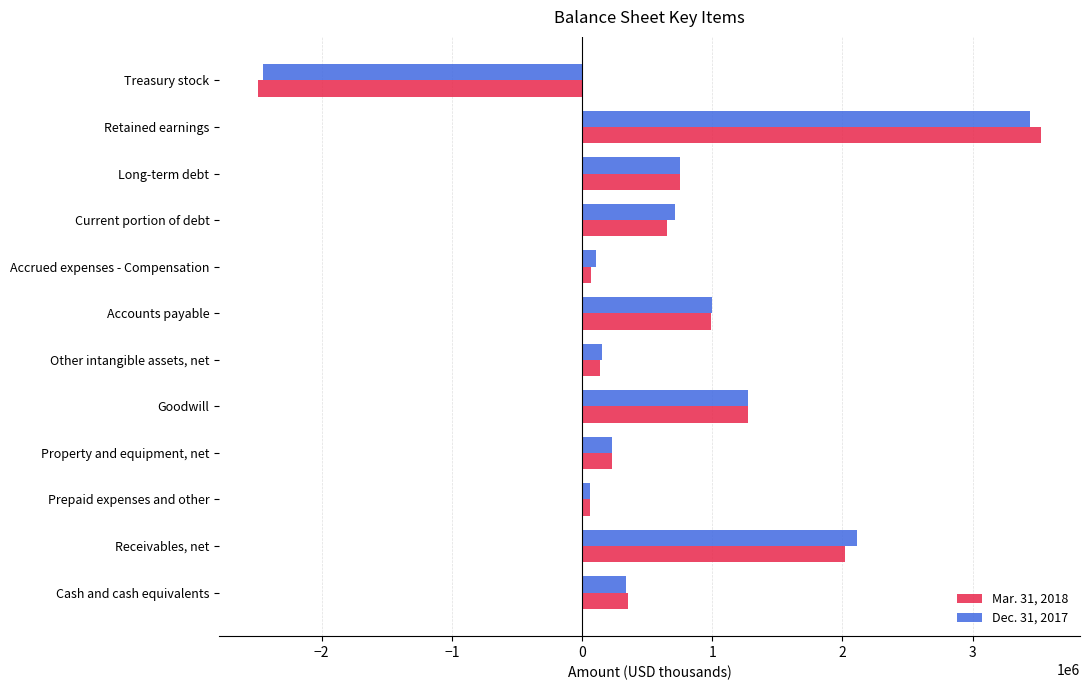

The value of Dec. 31, 2017 at Cash and cash equivalents is 333890. True or false?

True